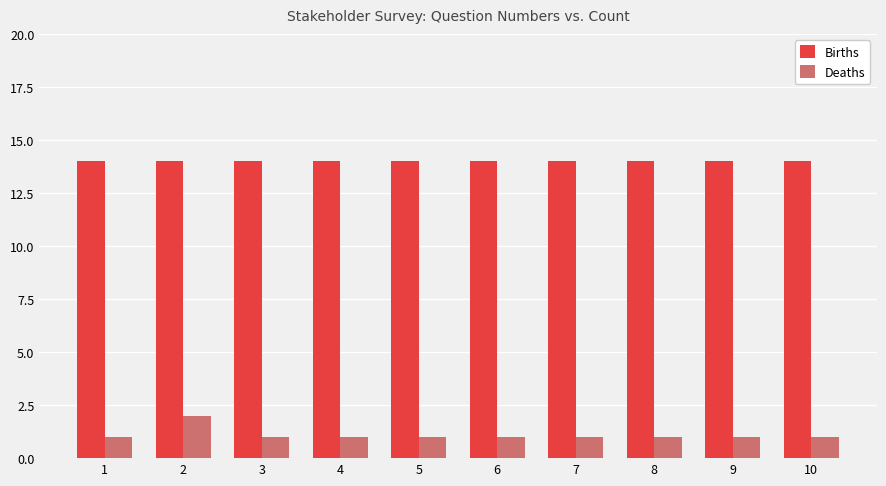

Reading left to right, extract all data points from this chart.

Births: 14	14	14	14	14	14	14	14	14	14
Deaths: 1	2	1	1	1	1	1	1	1	1